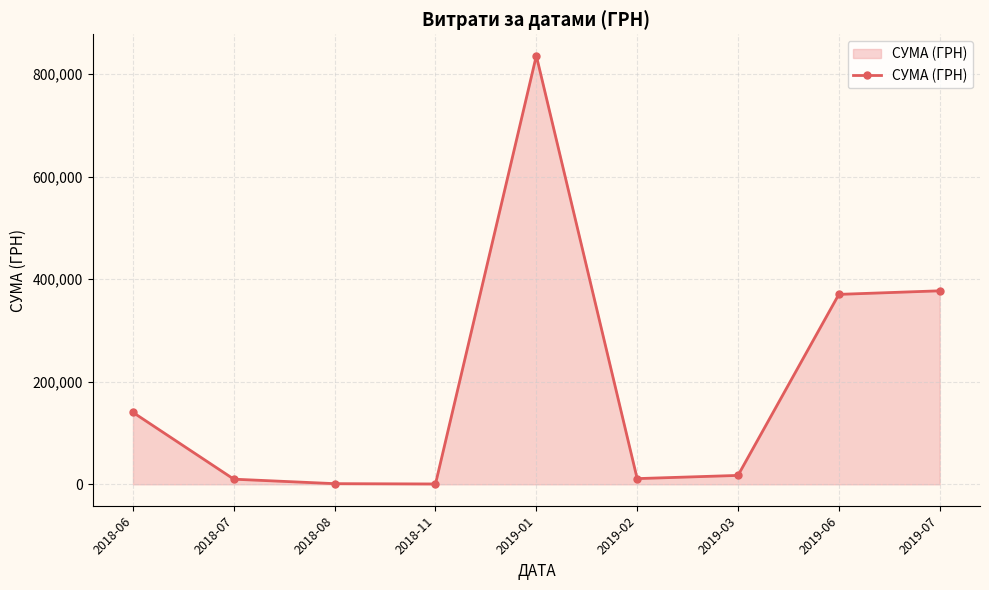

What is the sum of the values at 2019-02 and 2019-07?

388332.5